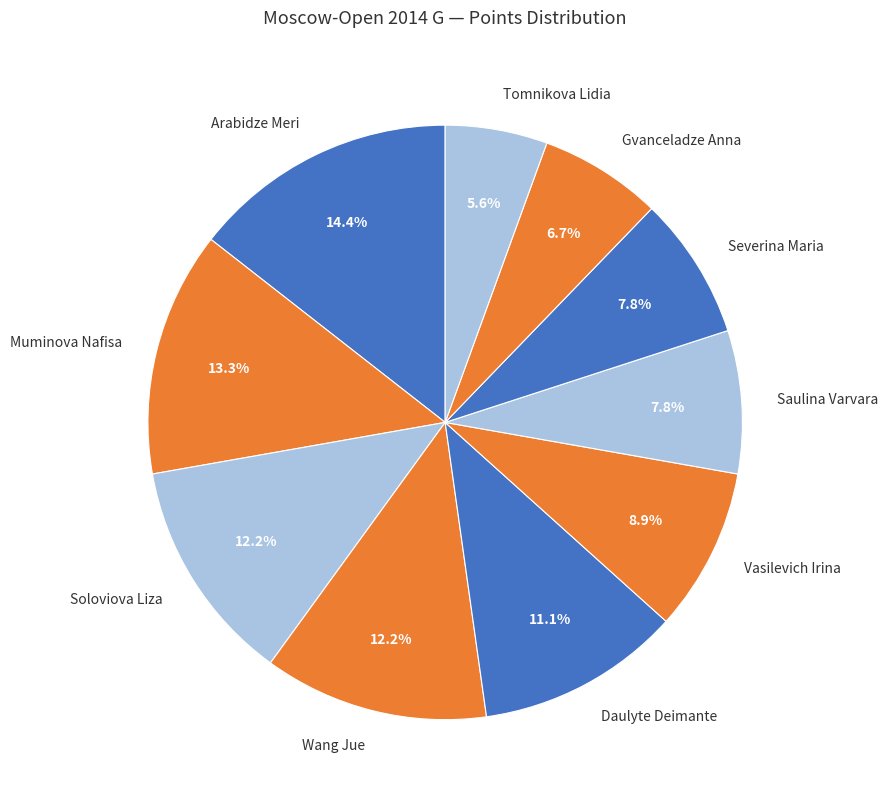

Is there any slice that represents more than half of the pie?

No